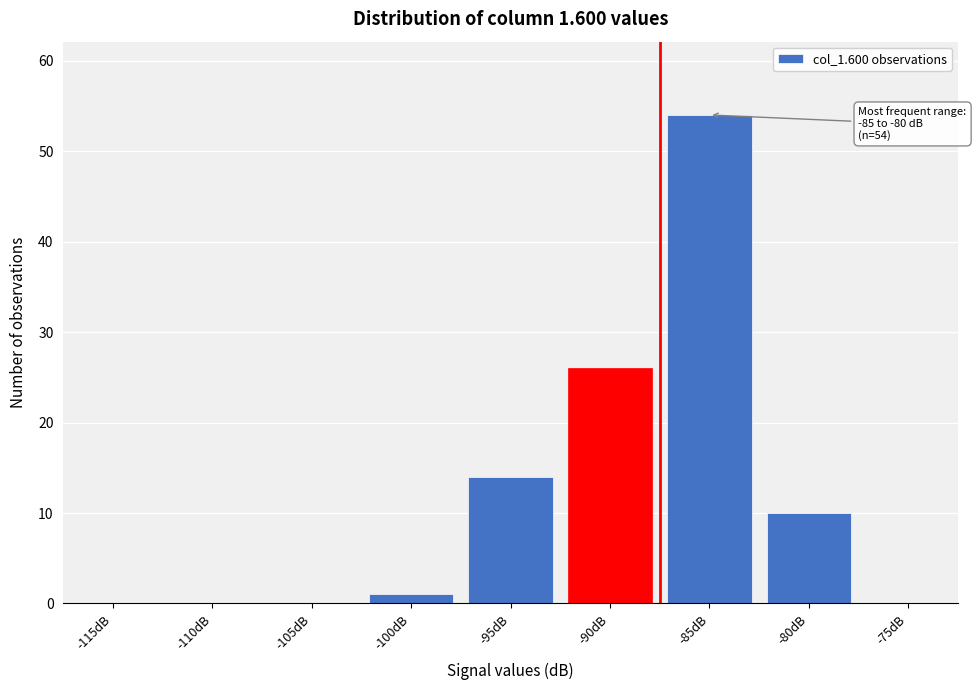

Reading left to right, extract all data points from this chart.

-115dB=0	-110dB=0	-105dB=0	-100dB=1	-95dB=14	-90dB=26	-85dB=54	-80dB=10	-75dB=0